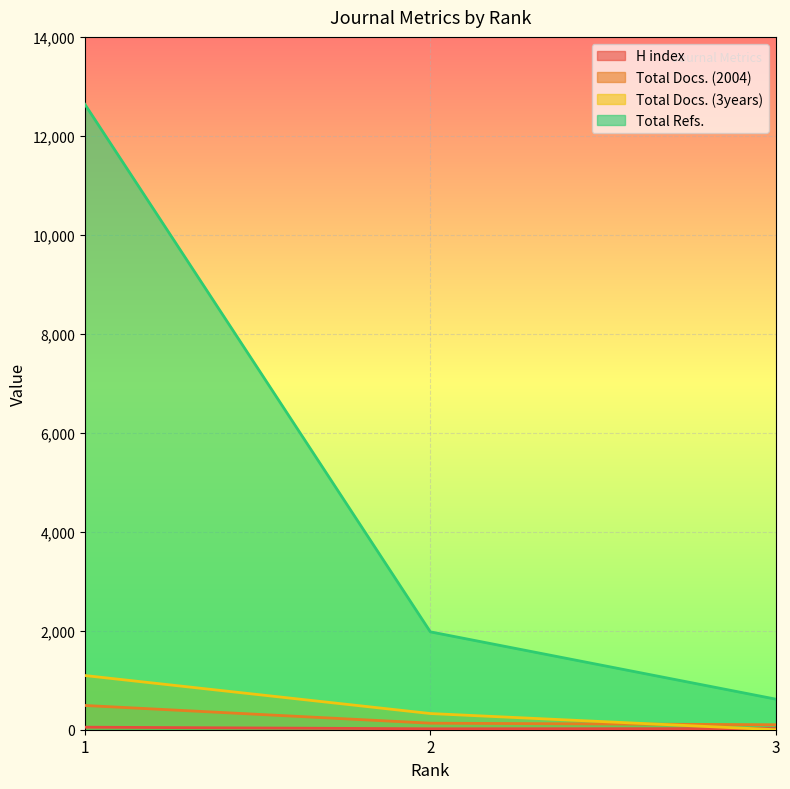

List the labels in order of Total Docs. (2004) value, largest first.

1, 2, 3